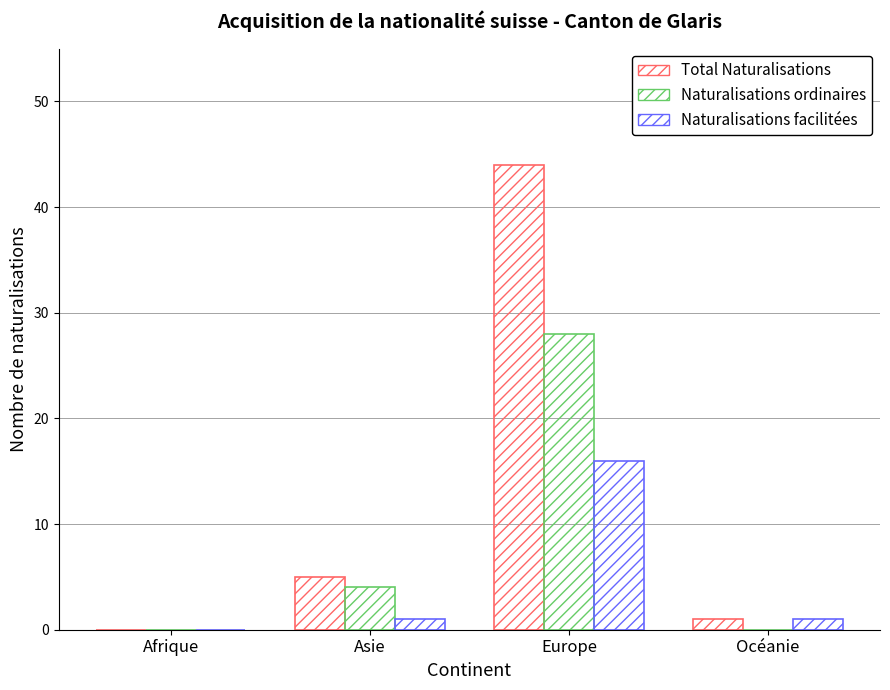

Which category has the highest value in the Naturalisations ordinaires series?

Europe